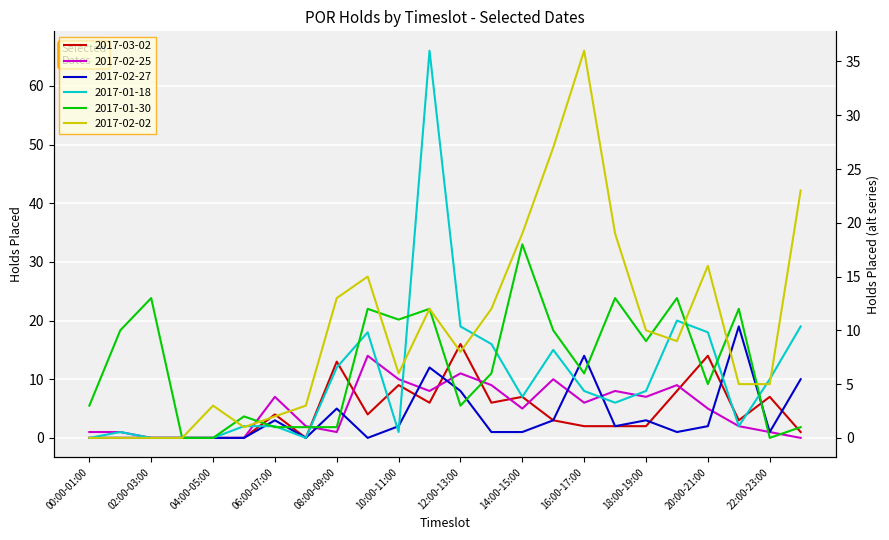

At which label is 2017-01-18 closest to 33?

19:00-20:00